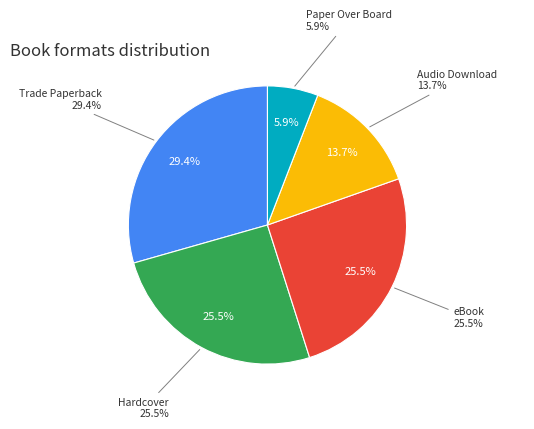

To the nearest percent, what percentage of the pie is Trade Paperback?

29%